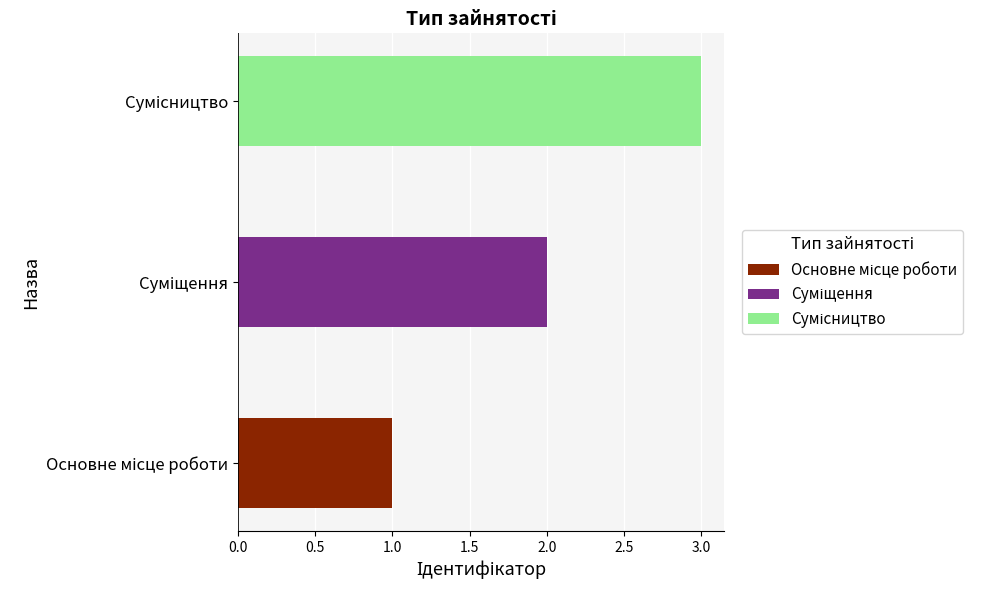

What position from the left is Сумісництво?

3